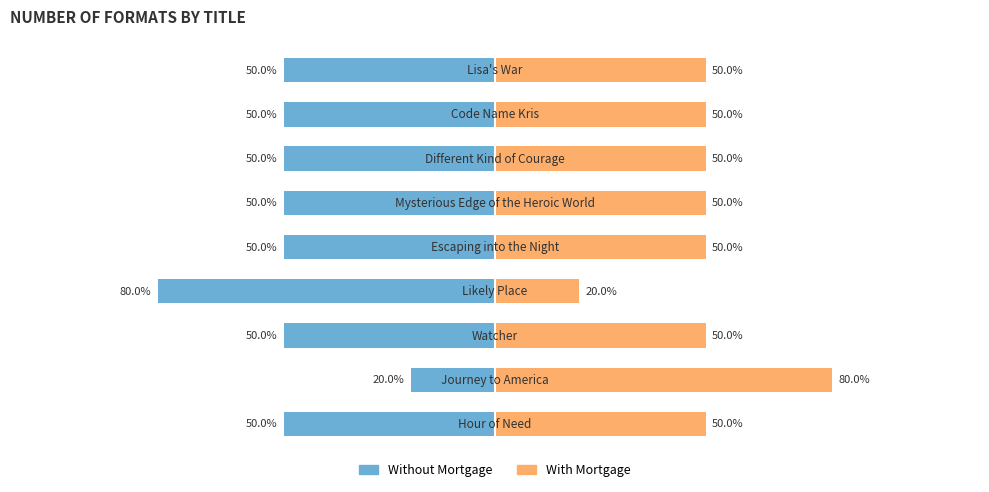

Is it true that Without Mortgage equals -89 at 7?

False